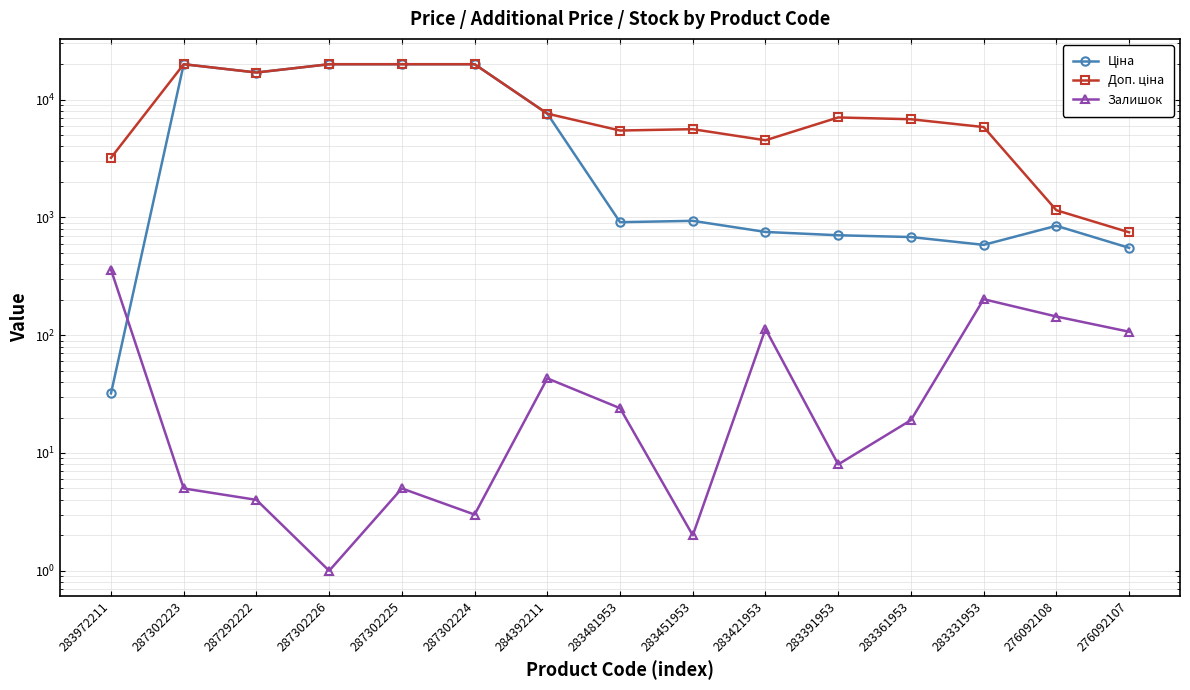

Is it true that Залишок equals 43.0 at 284392211?

True